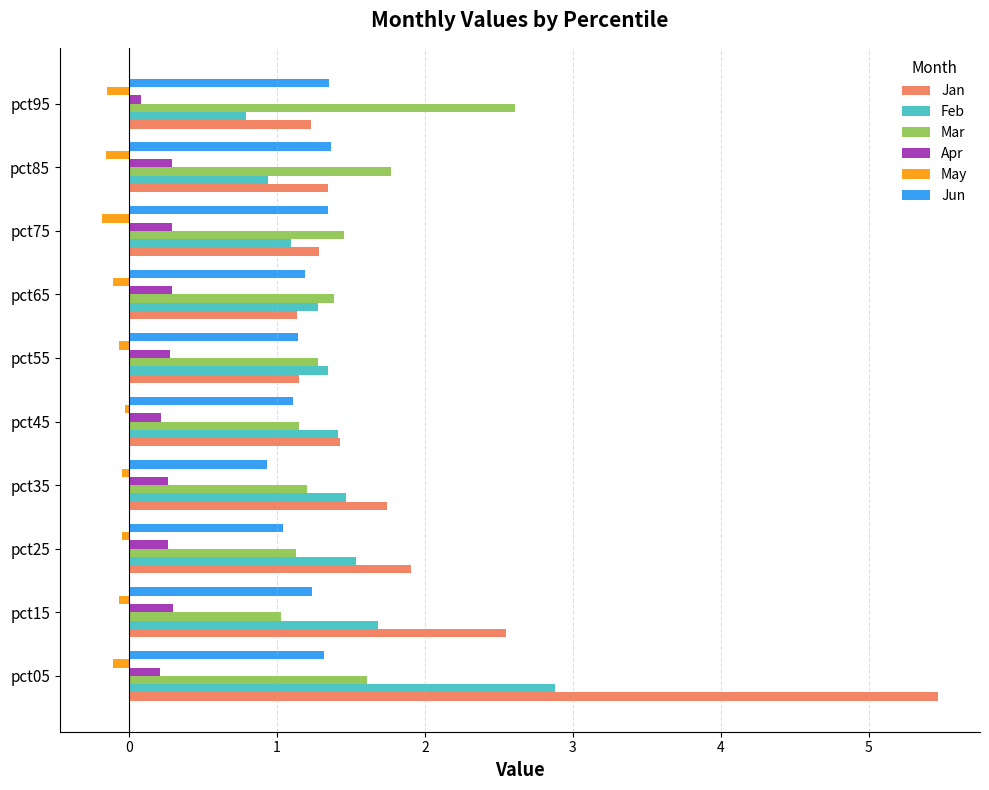

The Jan series shows 1.2 at pct95. True or false?

True